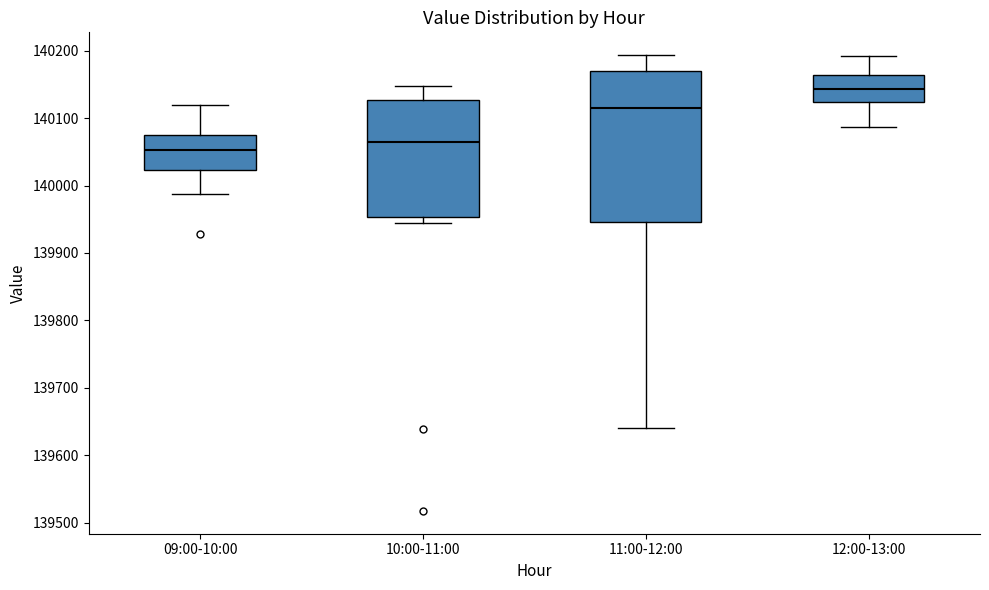

Comparing the boxes themselves (not the whiskers), which one is the tallest?

11:00-12:00